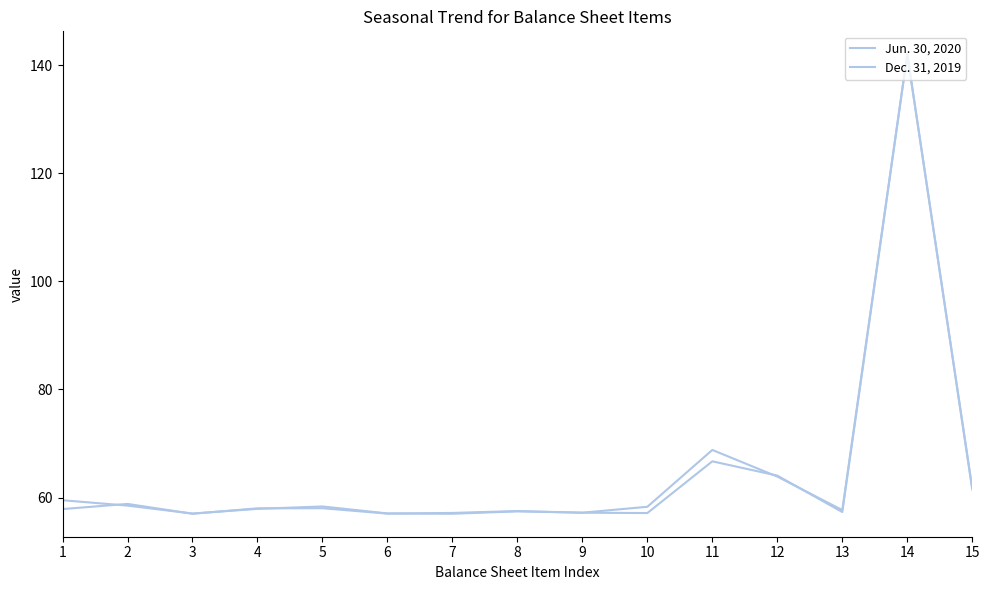

How many lines are shown in the chart?

2